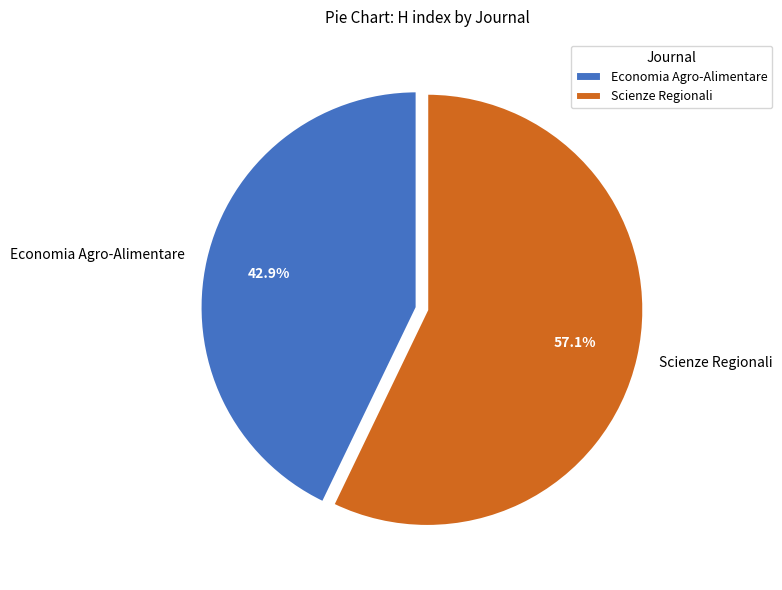

To the nearest percent, what is the difference between the Economia Agro-Alimentare and Scienze Regionali slice percentages?

14%